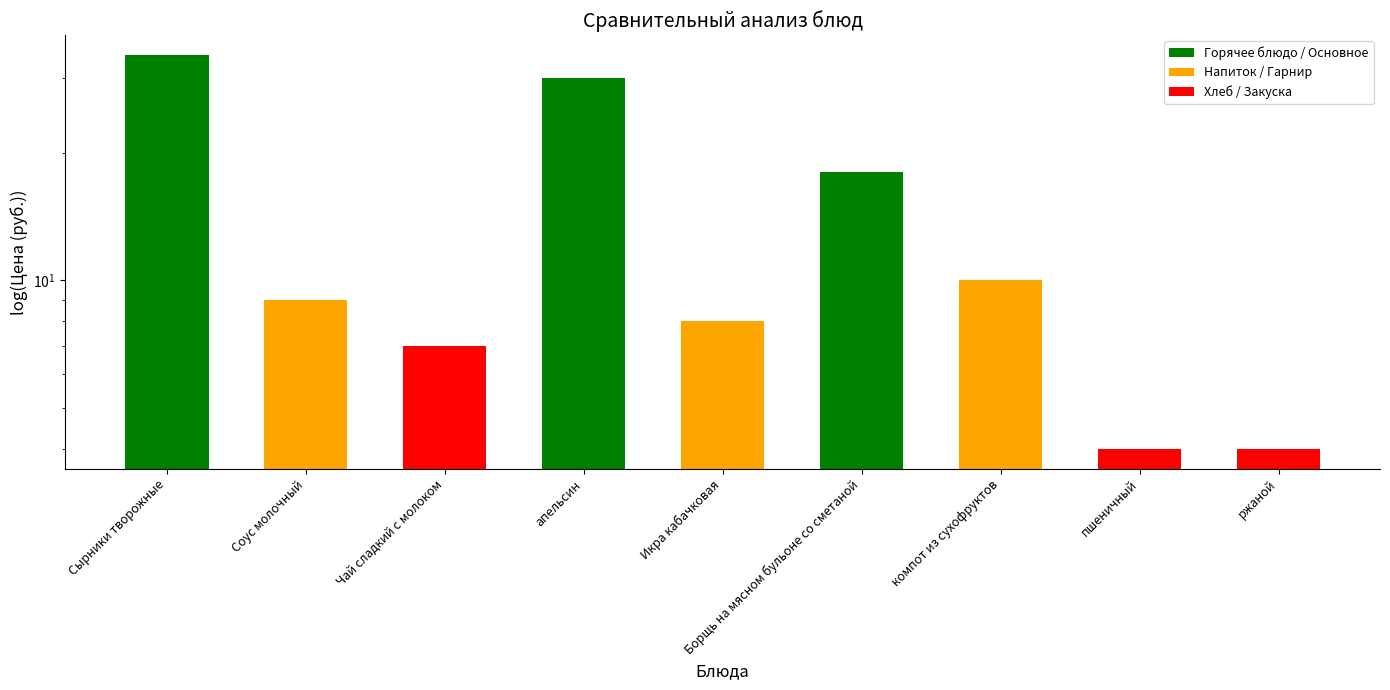

Does the chart contain any negative values?

No